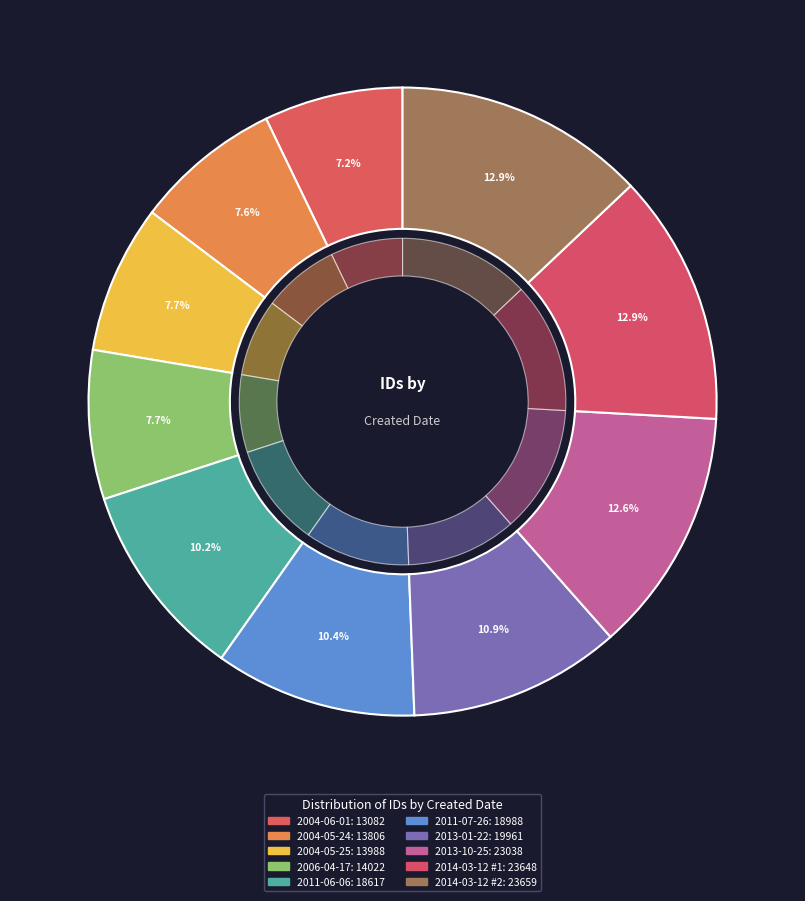

Which category has the biggest portion of the pie?

2014-03-12 #2